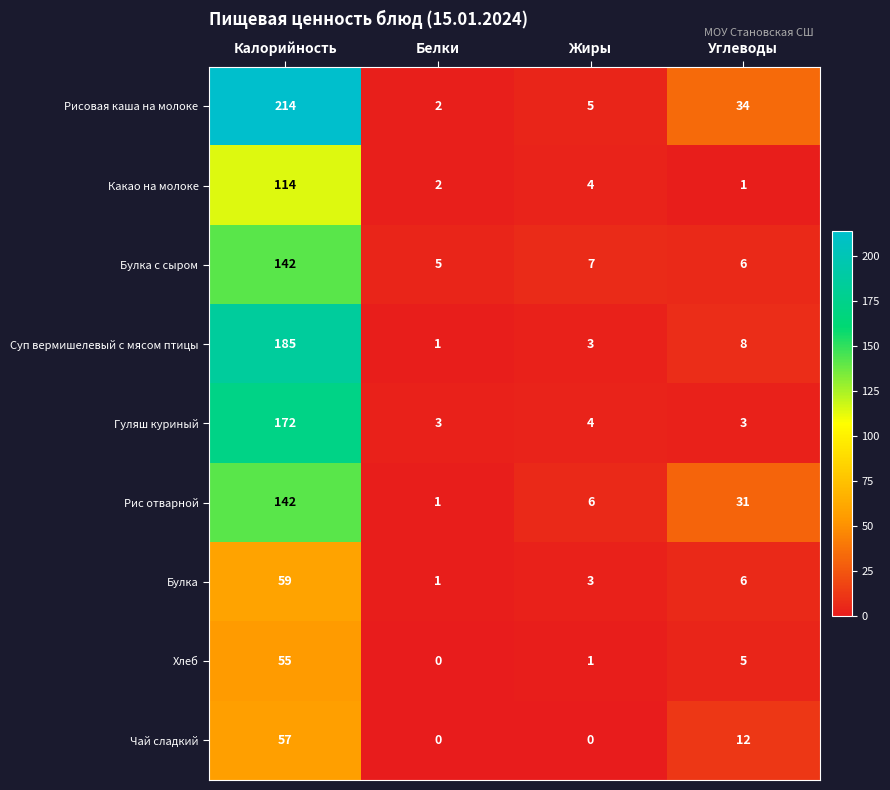

How many data points in Булка are less than 6?

2